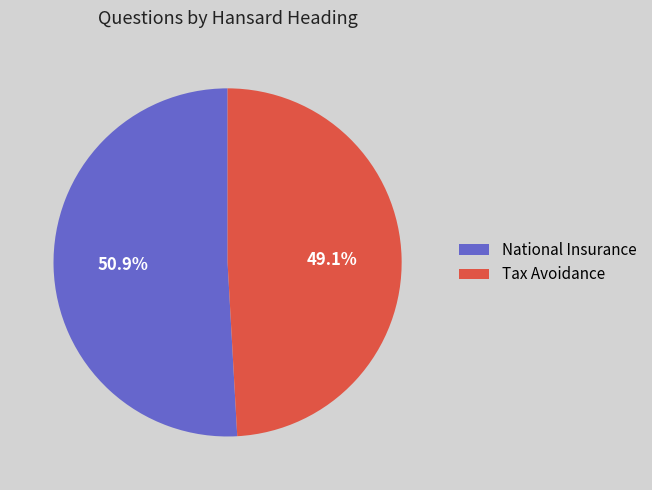

To the nearest percent, what is the difference between the Tax Avoidance and National Insurance slice percentages?

2%